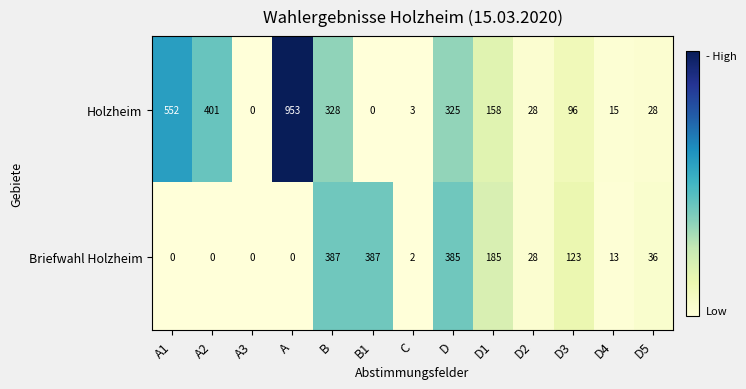

Rank the series by their maximum value, from lowest to highest.

Briefwahl Holzheim, Holzheim